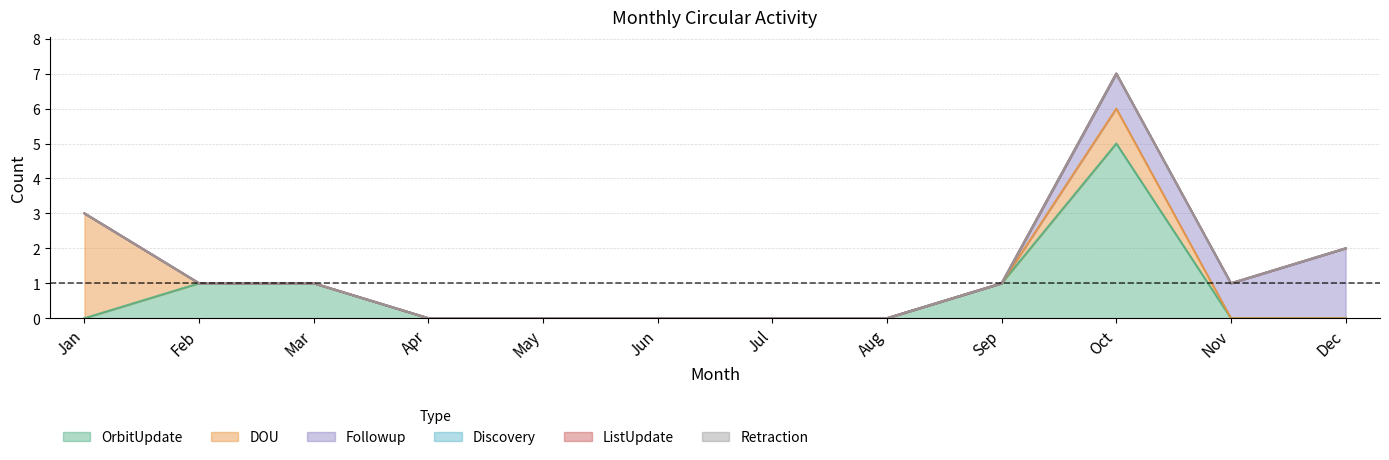

Rank the series by their maximum value, from highest to lowest.

OrbitUpdate, DOU, Followup, Discovery, ListUpdate, Retraction